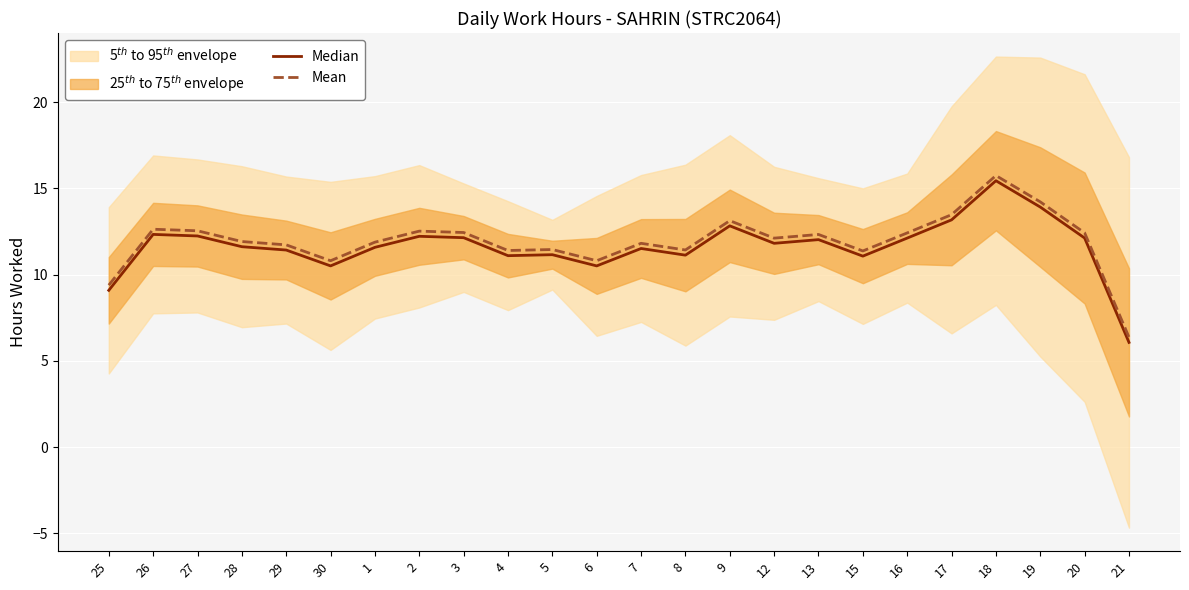

The Mean series shows 3.4 at 4. True or false?

False